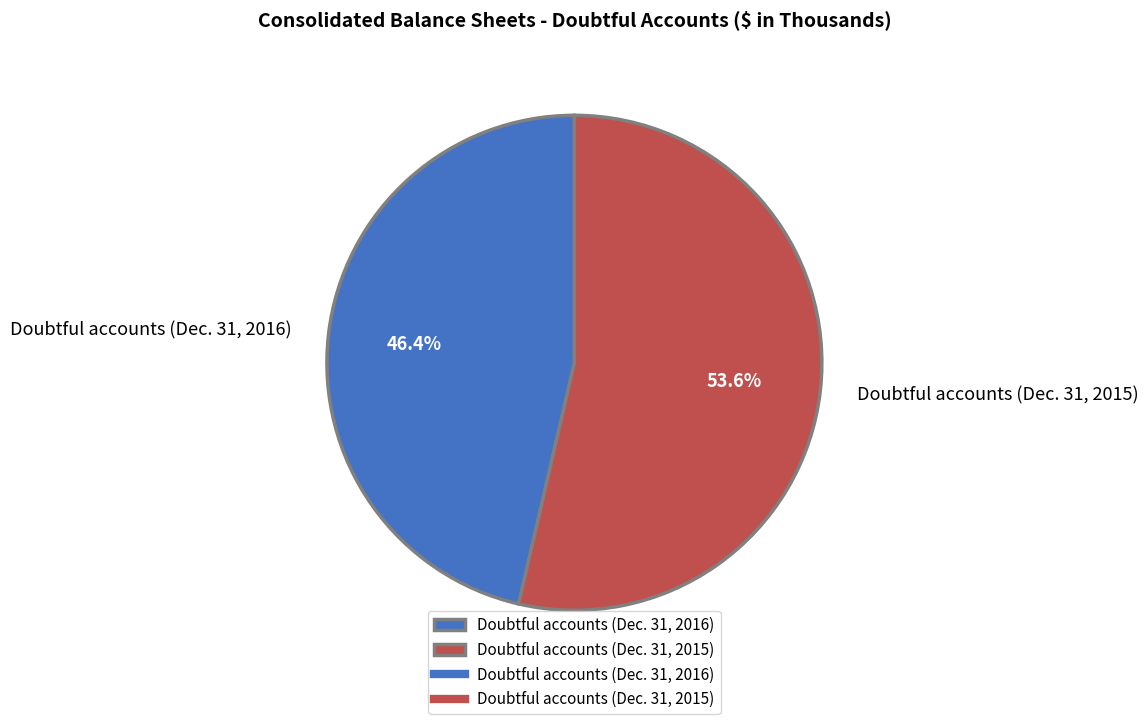

Is the sum of Doubtful accounts (Dec. 31, 2016) and Doubtful accounts (Dec. 31, 2015) greater than half?

Yes